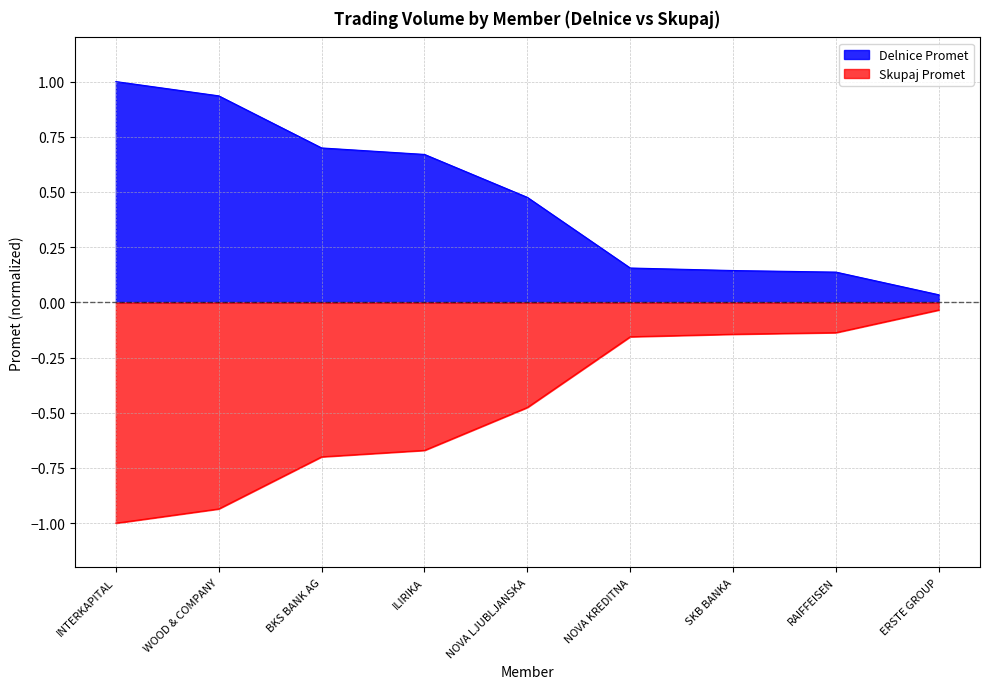

Which series has the widest spread of values?

Delnice Promet